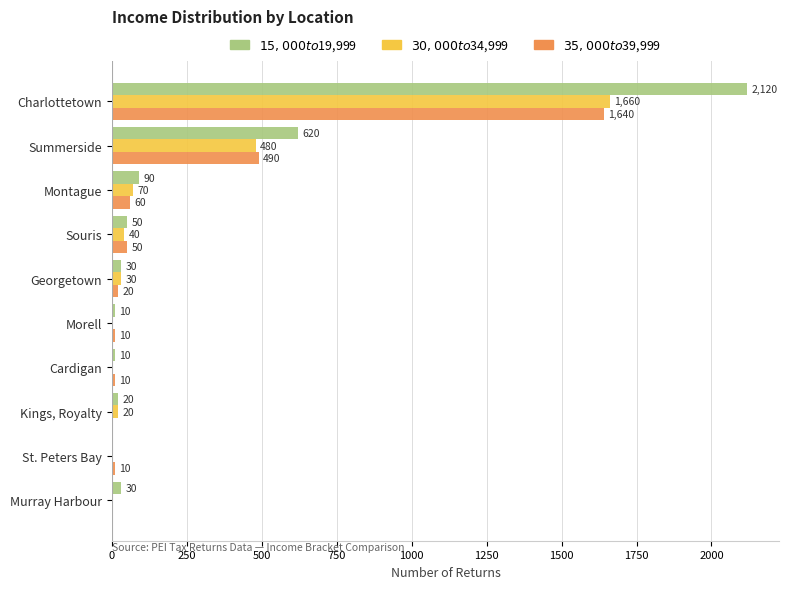

At which category does the chart reach its peak across all series?

Charlottetown